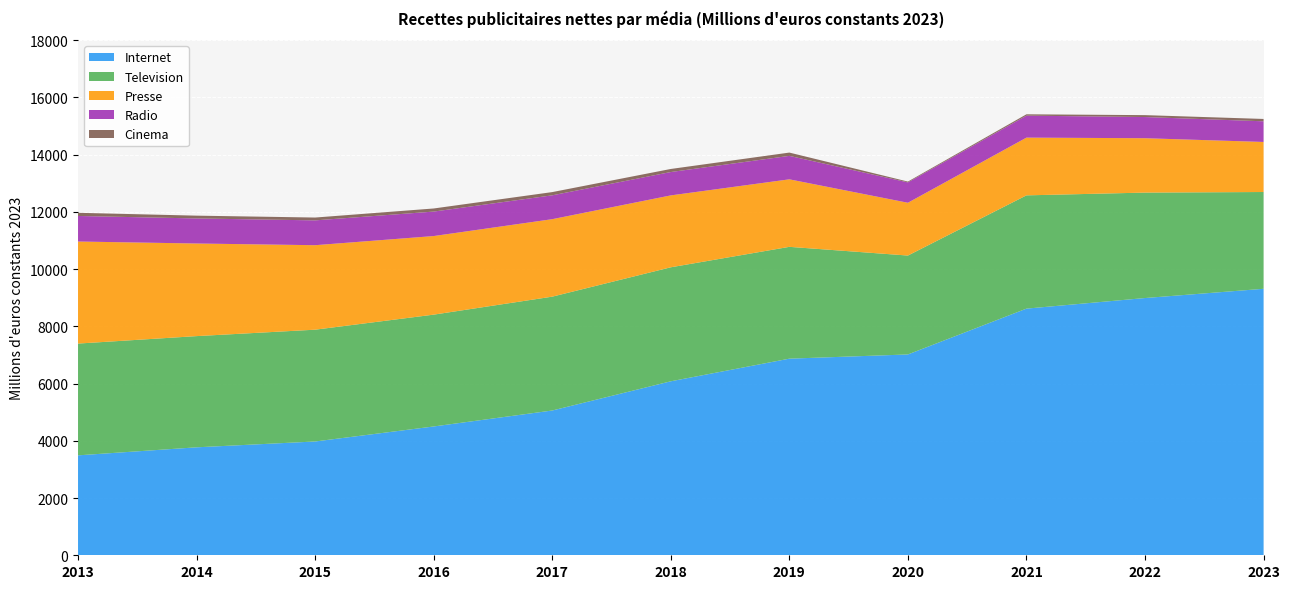

Reading left to right, what are all the values shown in this chart?

Internet: 3492.1	3772.6	3976.5	4501.2	5058.9	6079.7	6870.6	7017.6	8619.0	8989.1	9312.0
Television: 3905.8	3886.0	3906.6	3907.8	3978.3	3983.7	3907.2	3456.2	3958.1	3684.4	3382.0
Presse: 3566.1	3235.9	2952.2	2746.1	2707.6	2512.4	2359.5	1844.6	2017.7	1900.4	1749.0
Radio: 893.0	875.6	867.6	855.3	833.7	816.5	819.8	711.6	767.7	739.8	722.0
Cinema: 110.4	97.7	98.8	108.1	112.8	107.0	114.8	28.6	47.0	66.6	82.0